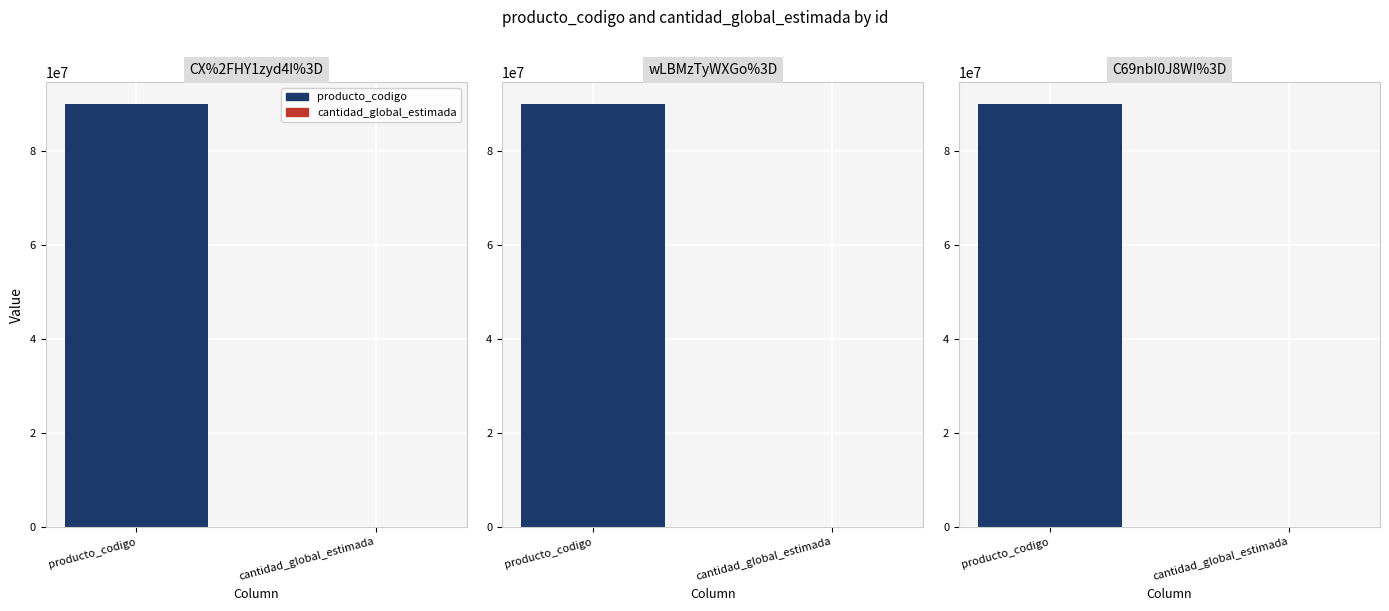

Which label corresponds to the smallest value in the chart?

CX%2FHY1zyd4I%3D